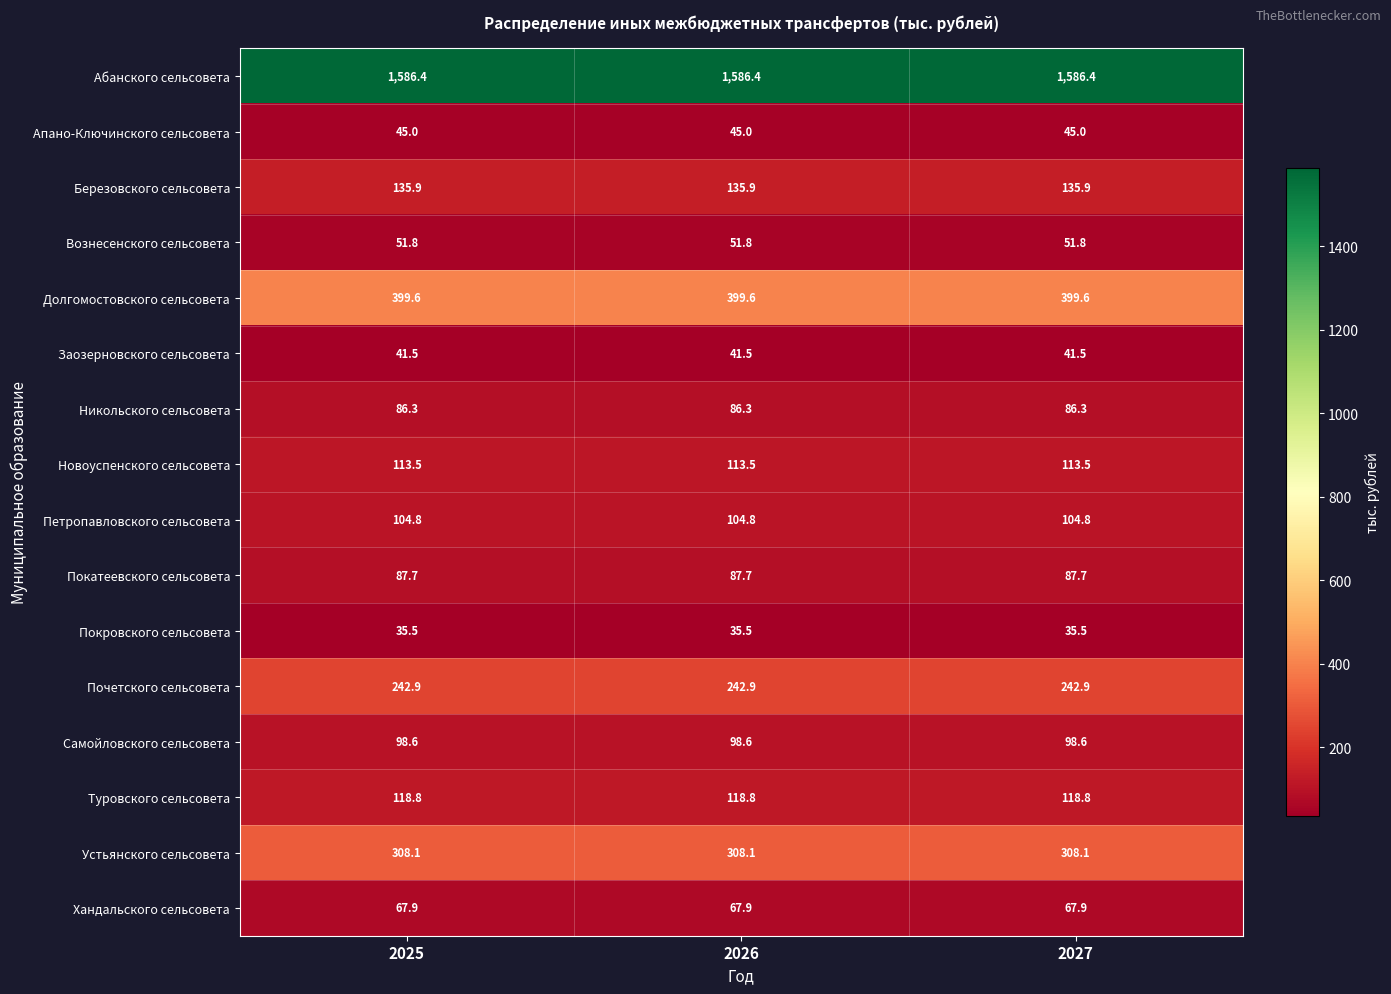

At 2025, list the series in order from largest to smallest.

Абанского сельсовета, Долгомостовского сельсовета, Устьянского сельсовета, Почетского сельсовета, Березовского сельсовета, Туровского сельсовета, Новоуспенского сельсовета, Петропавловского сельсовета, Самойловского сельсовета, Покатеевского сельсовета, Никольского сельсовета, Хандальского сельсовета, Вознесенского сельсовета, Апано-Ключинского сельсовета, Заозерновского сельсовета, Покровского сельсовета